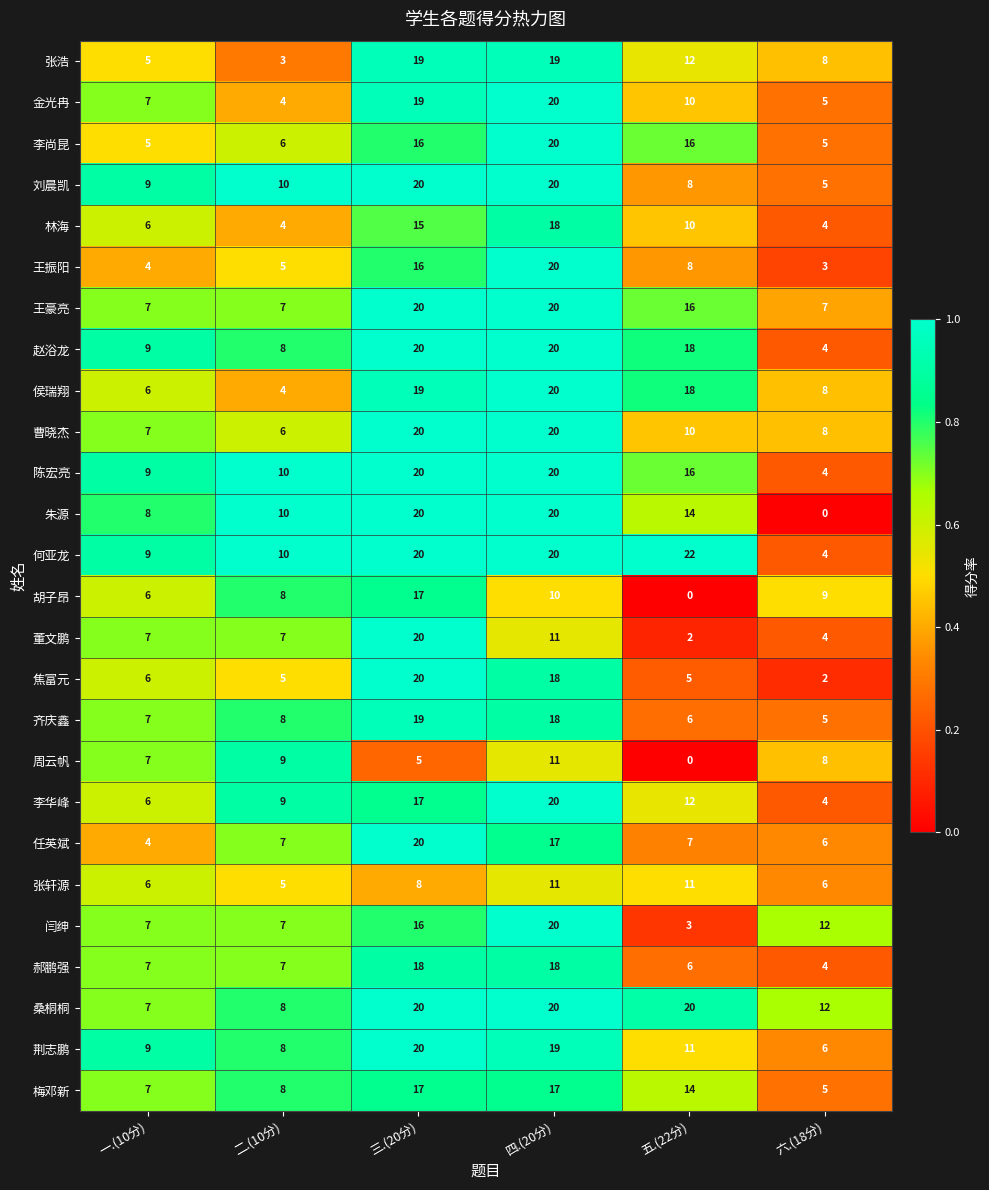

The 刘晨凯 series shows 5 at 二.(10分). True or false?

False